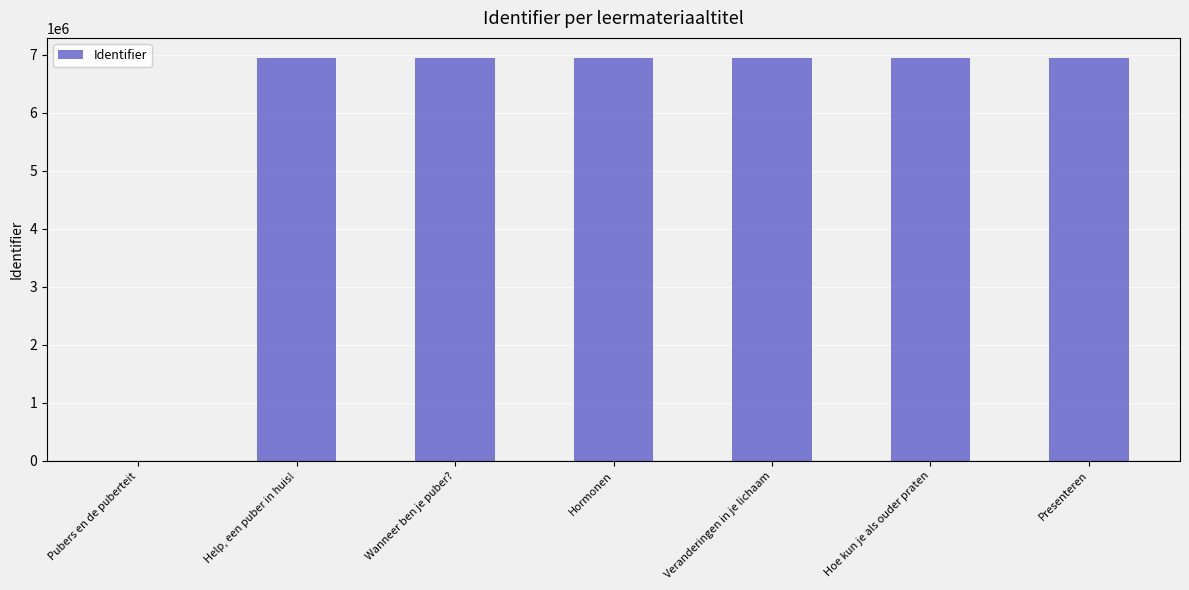

How many distinct data groups are displayed?

1